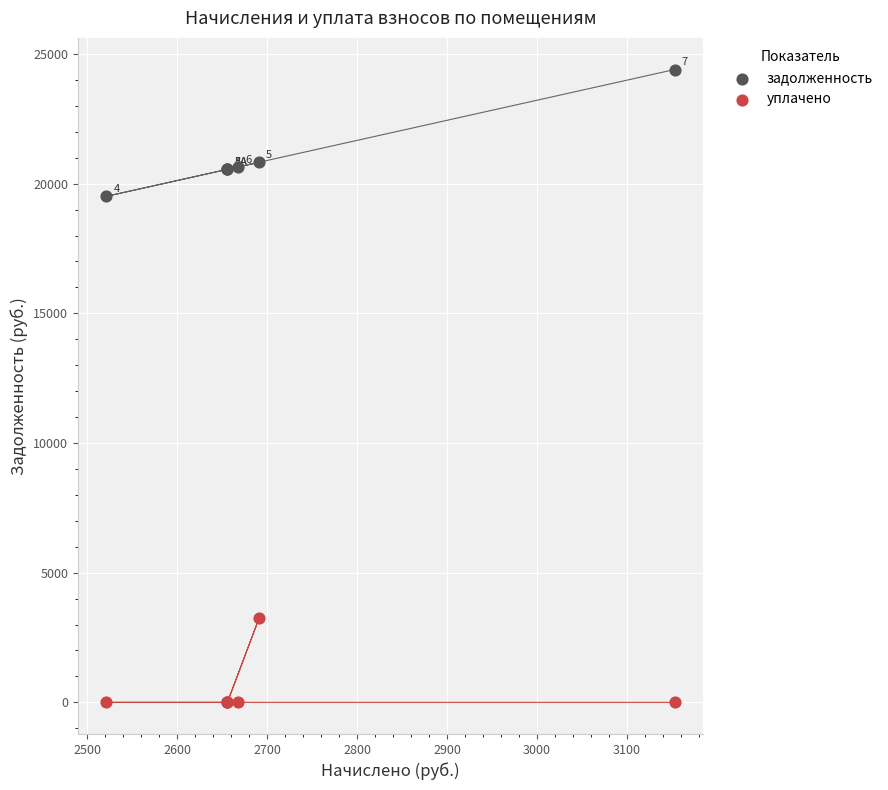

Which series reaches the maximum Y coordinate?

задолженность